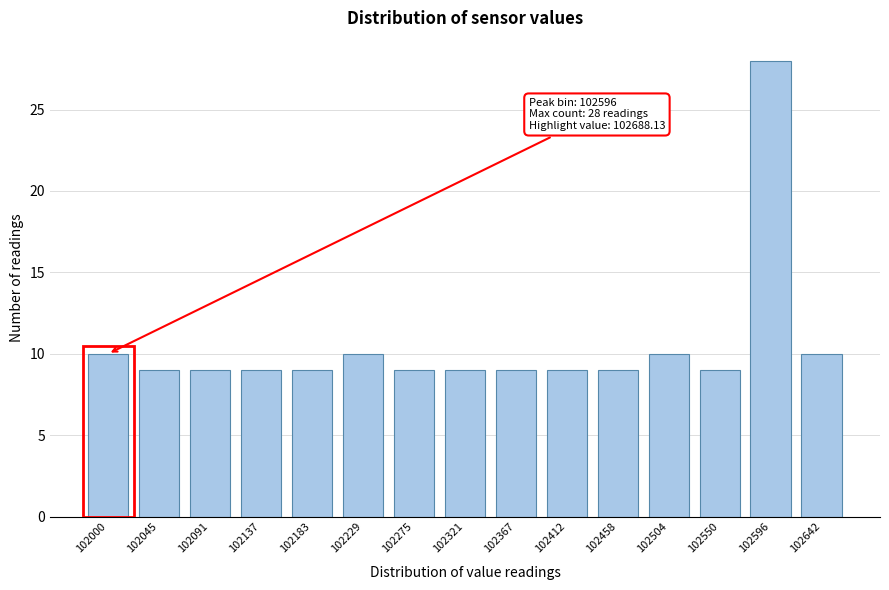

Reading right to left, what are all the values shown in this chart?

10	28	9	10	9	9	9	9	9	10	9	9	9	9	10